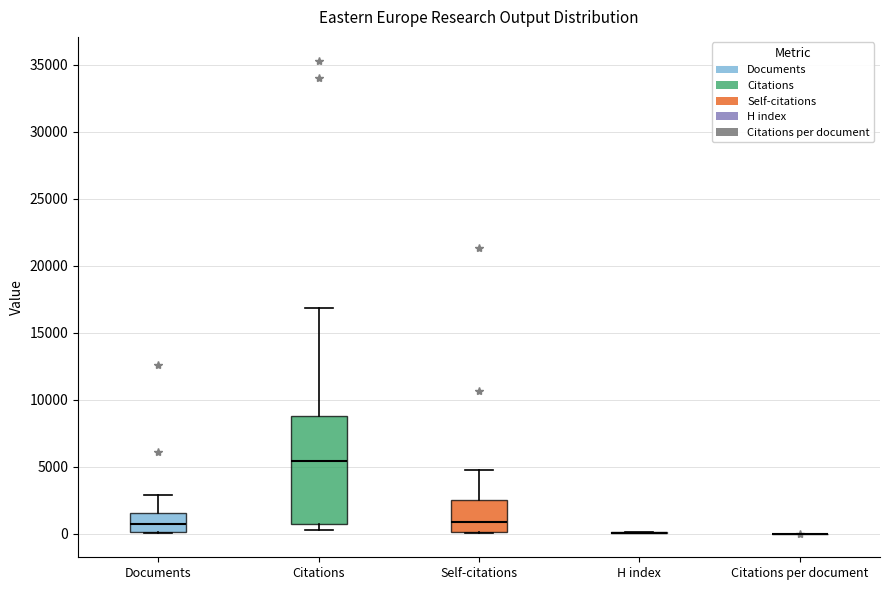

Where is the lower edge of the box for Documents on the y-axis? The values are not printed on the chart, so give them approximately, as read against the axis.

0